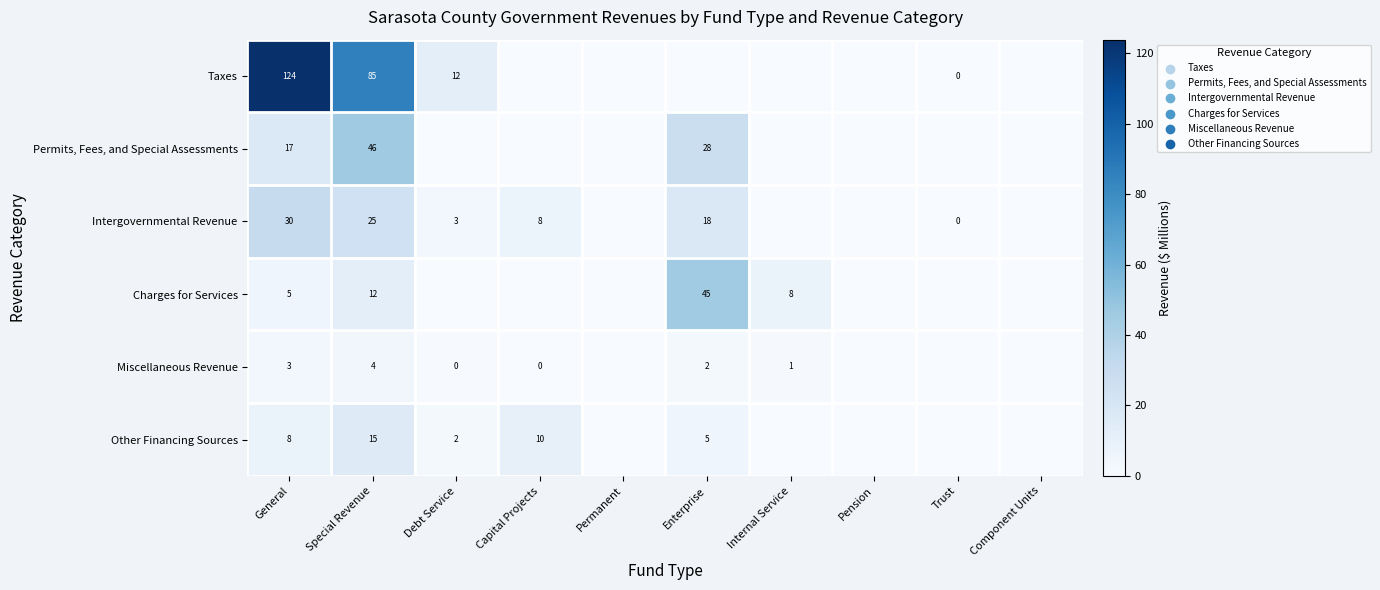

The Permits, Fees, and Special Assessments series shows 26 at General. True or false?

False